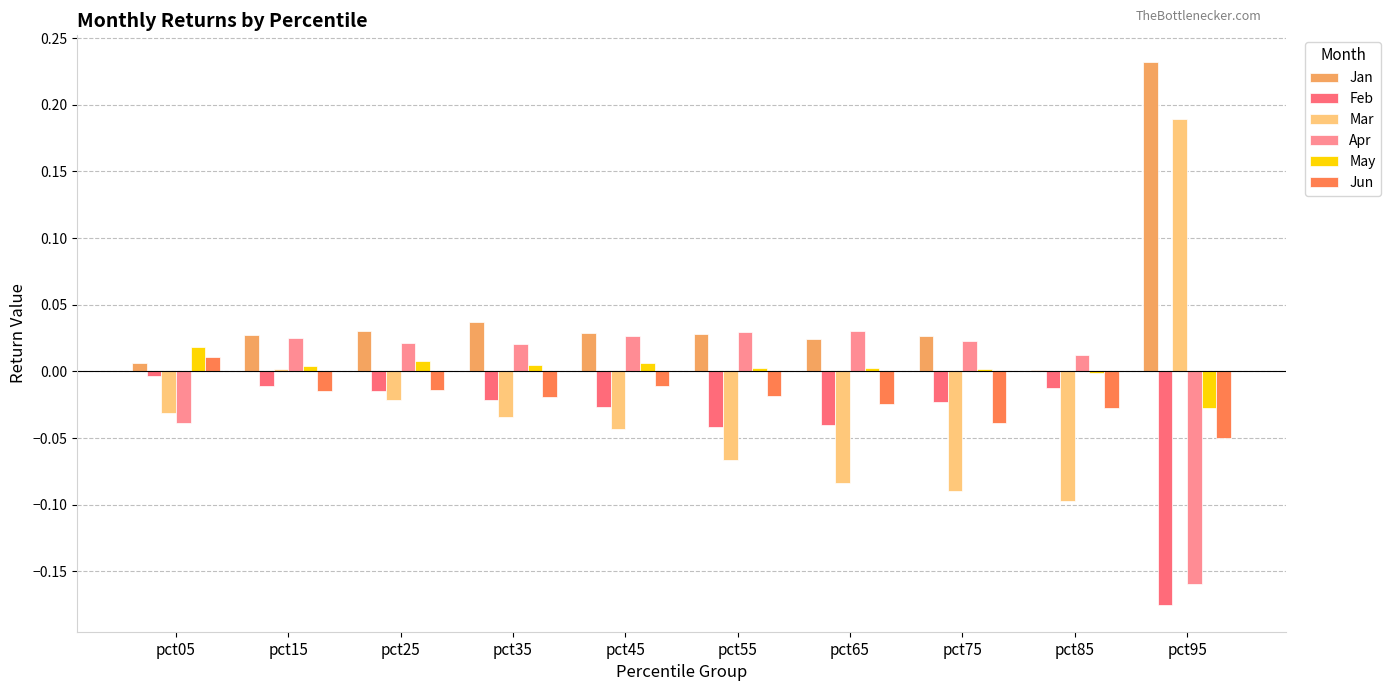

Which label corresponds to the largest value in the chart?

pct95